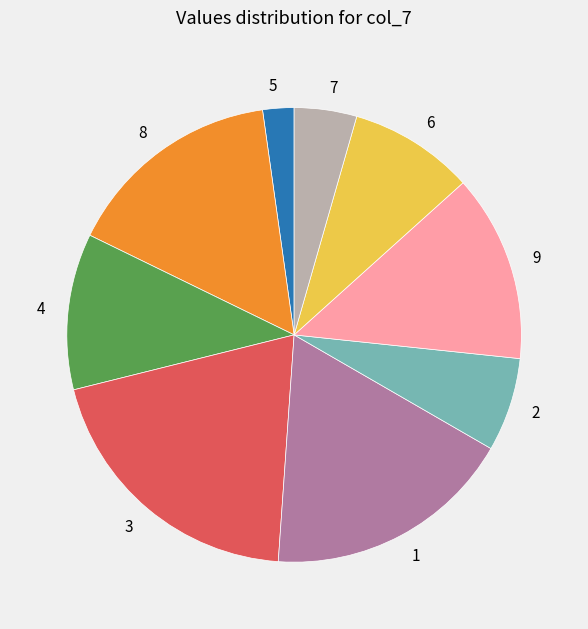

Is there any slice that represents more than half of the pie?

No